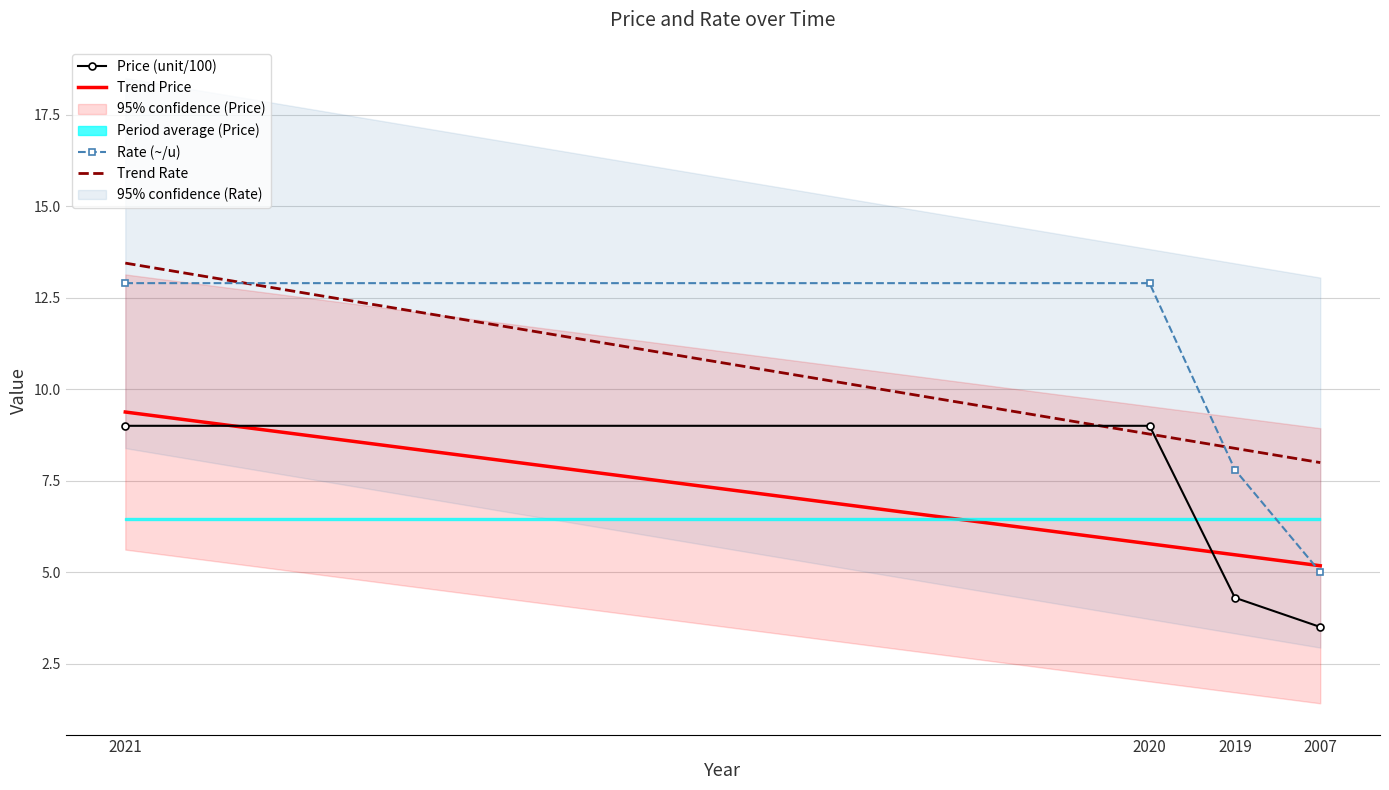

What is the sum of all Price (unit/100) values?

25.8